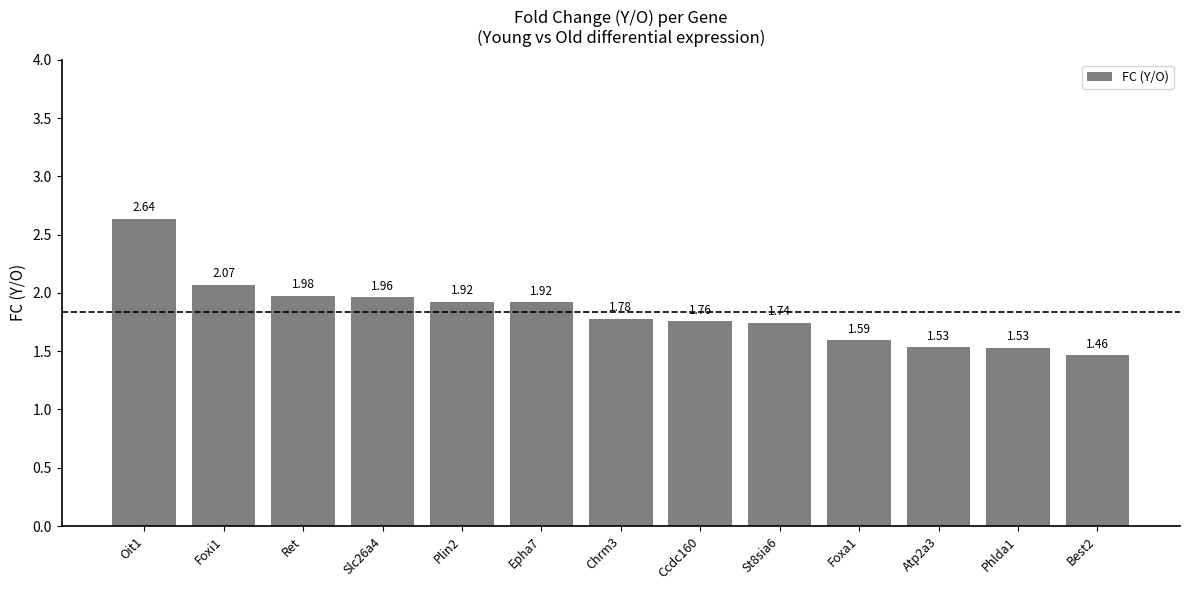

What is the difference between the maximum and second lowest values?

1.1